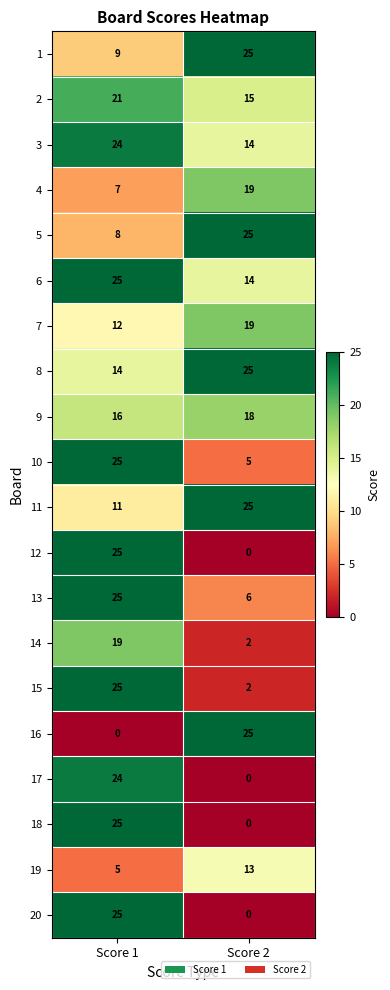

Where is 7 nearest to the value 15?

Score 1